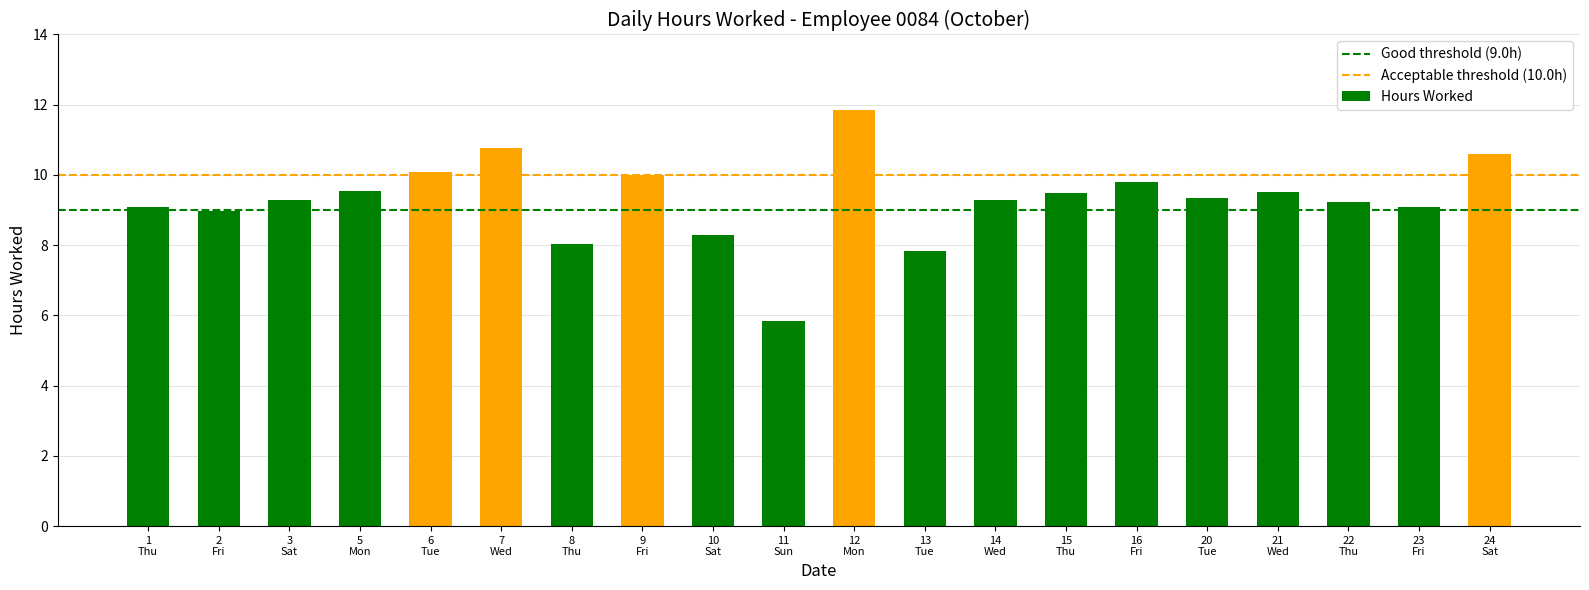

What is the sum of the values at 14
Wed and 11
Sun?

15.1